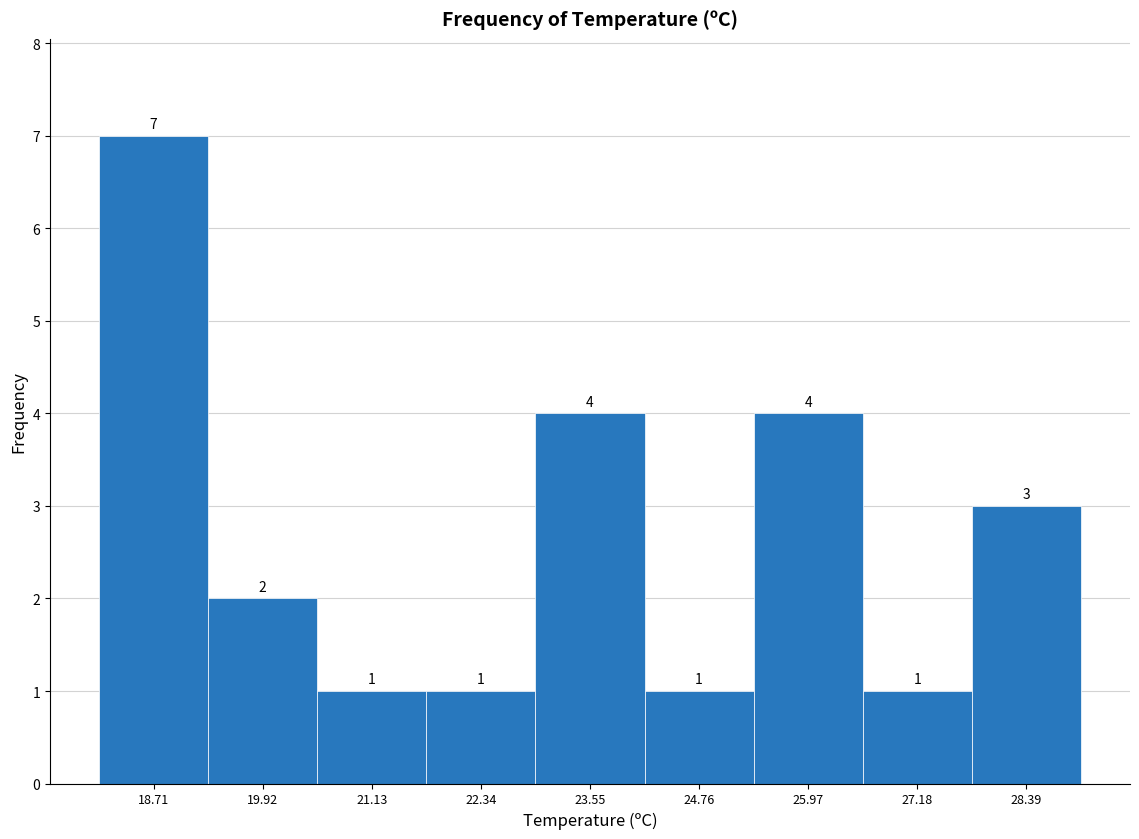

Reading left to right, list every bar in this chart as the range it spans on the x-axis followed by its height. The bar edges are not printed on the chart, so give them approximately, as read against the axis.

18.2 to 19.4: 7
19.4 to 20.6: 2
20.6 to 21.8: 1
21.8 to 23.0: 1
23.0 to 24.2: 4
24.2 to 25.4: 1
25.4 to 26.6: 4
26.6 to 27.8: 1
27.8 to 29.0: 3